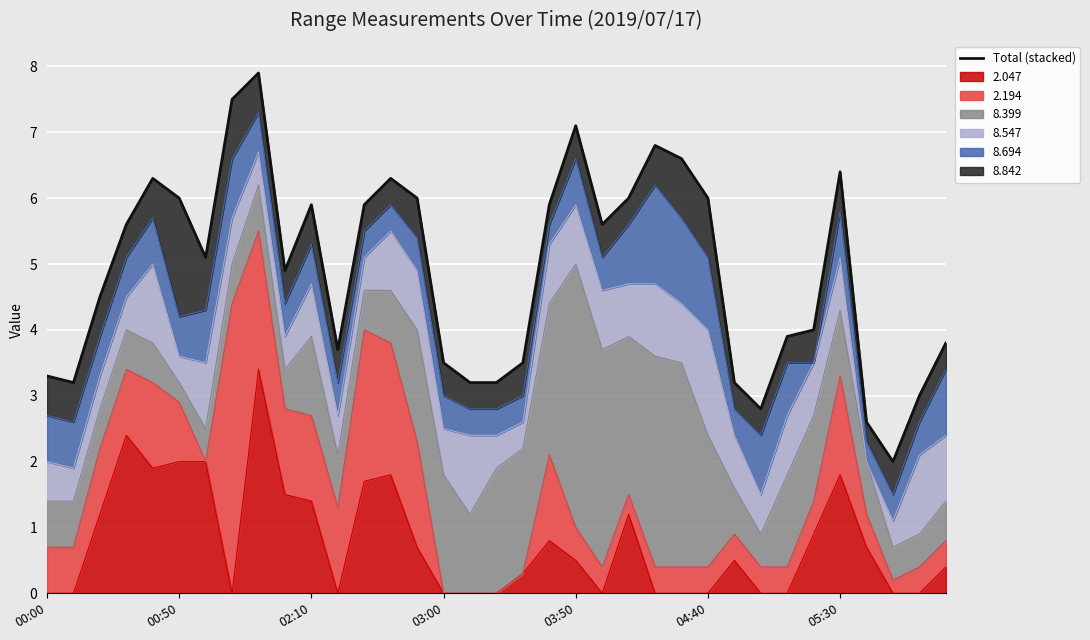

Between 7 and 00:00, which is larger?

7